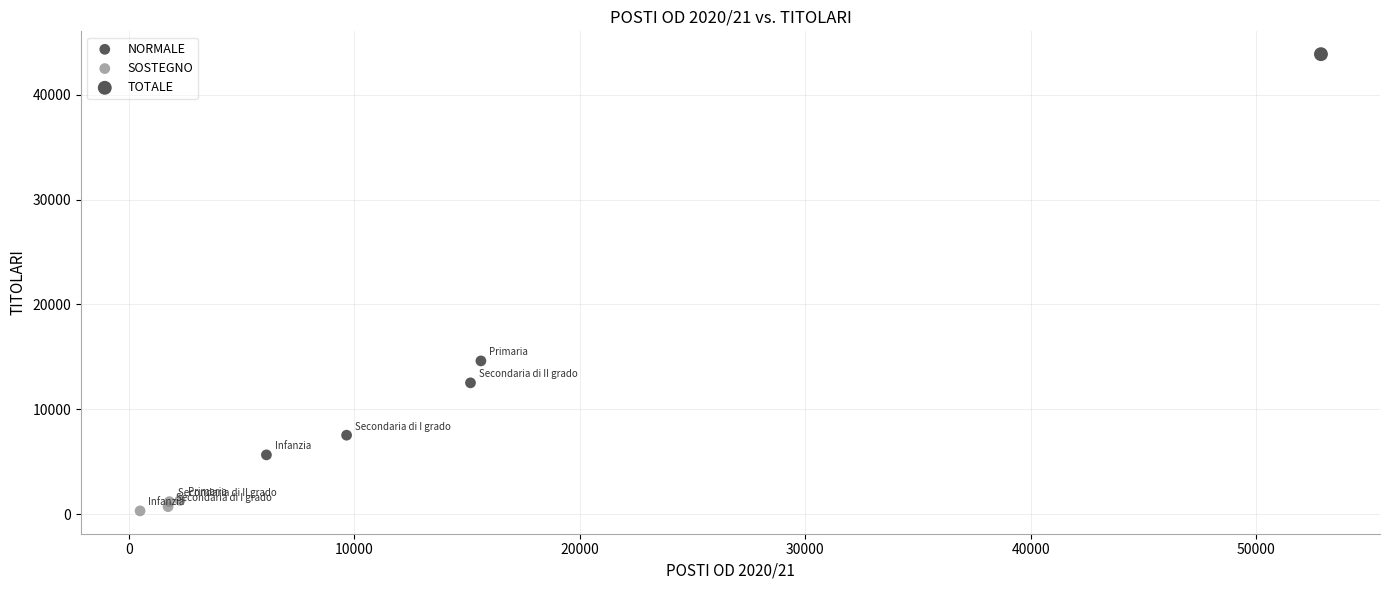

What are all the series names shown in the legend?

NORMALE, SOSTEGNO, TOTALE